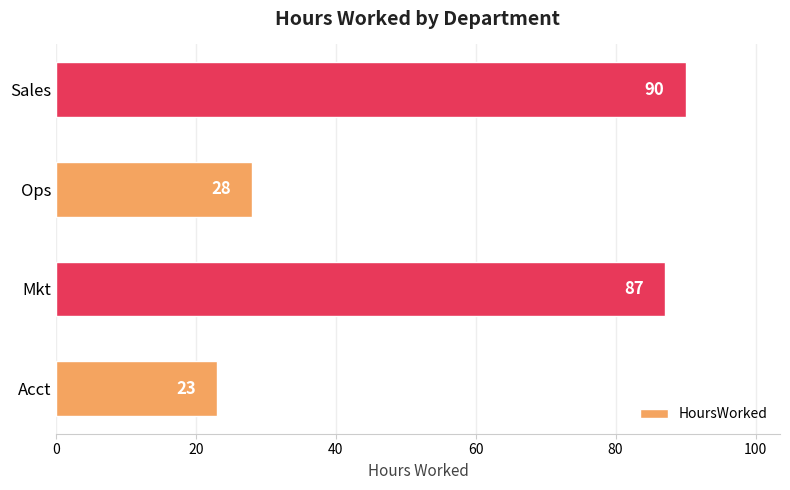

The chart shows a value of 23 at Acct. True or false?

True